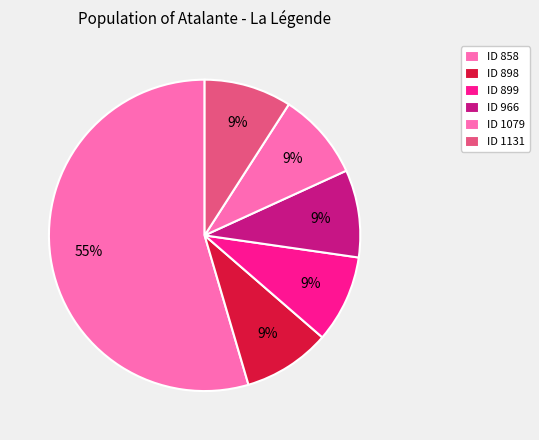

How many segments does this pie chart have?

6